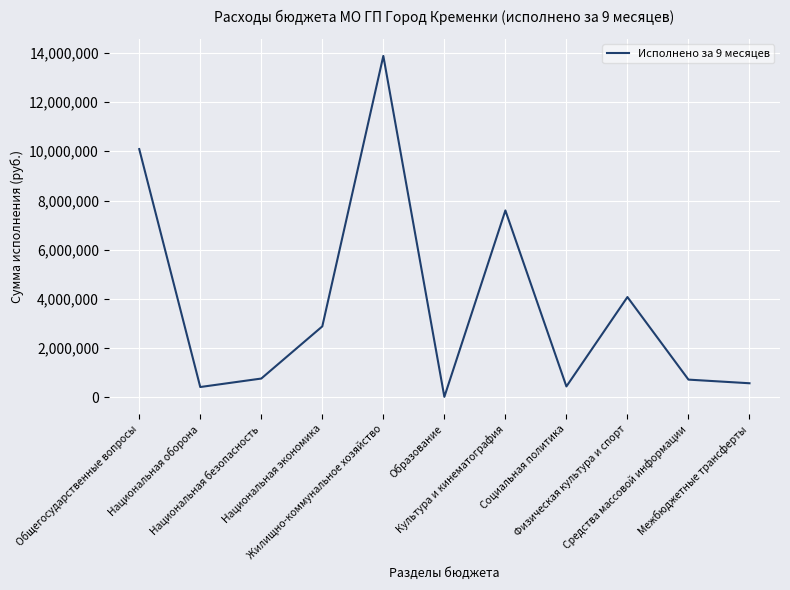

True or false: there are more than 0 points higher than both neighbors.

True